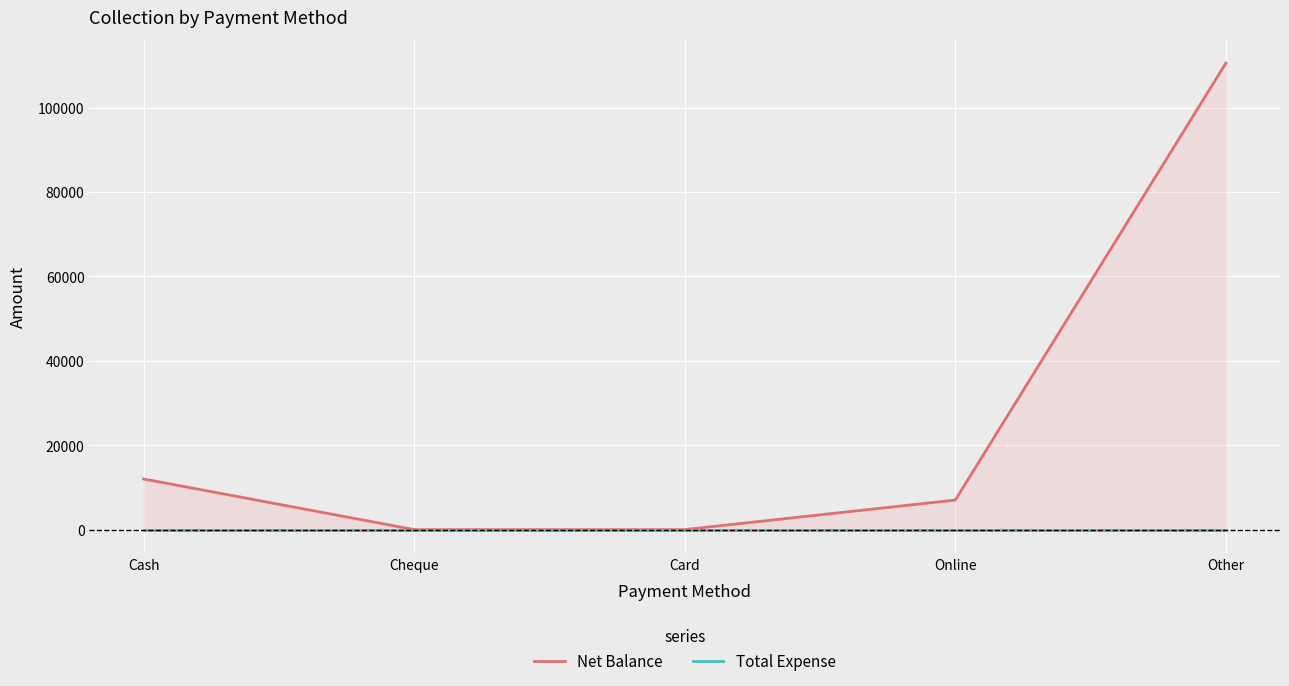

At Card, list the series in order from largest to smallest.

Net Balance, Total Expense